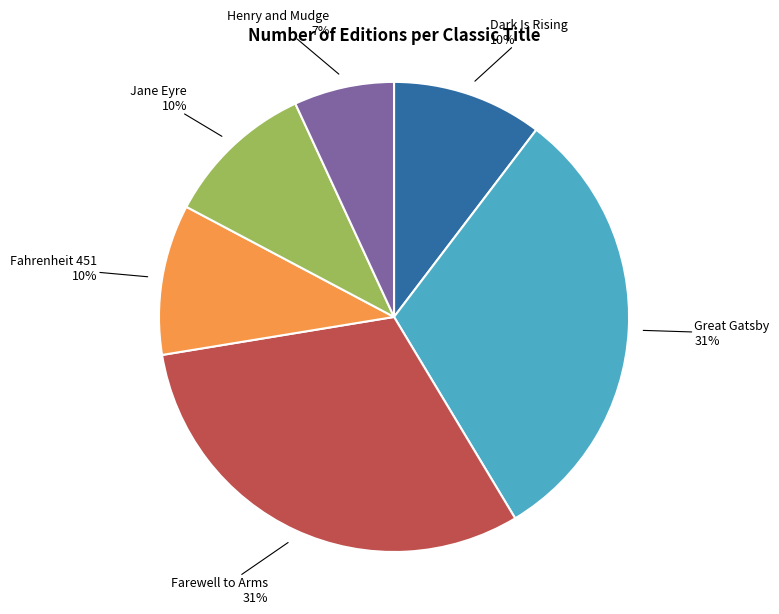

To the nearest percent, what is the average slice percentage?

17%